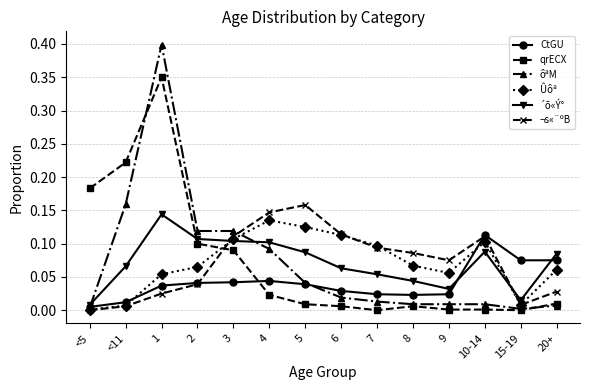

What is the maximum value shown in the chart?

0.4